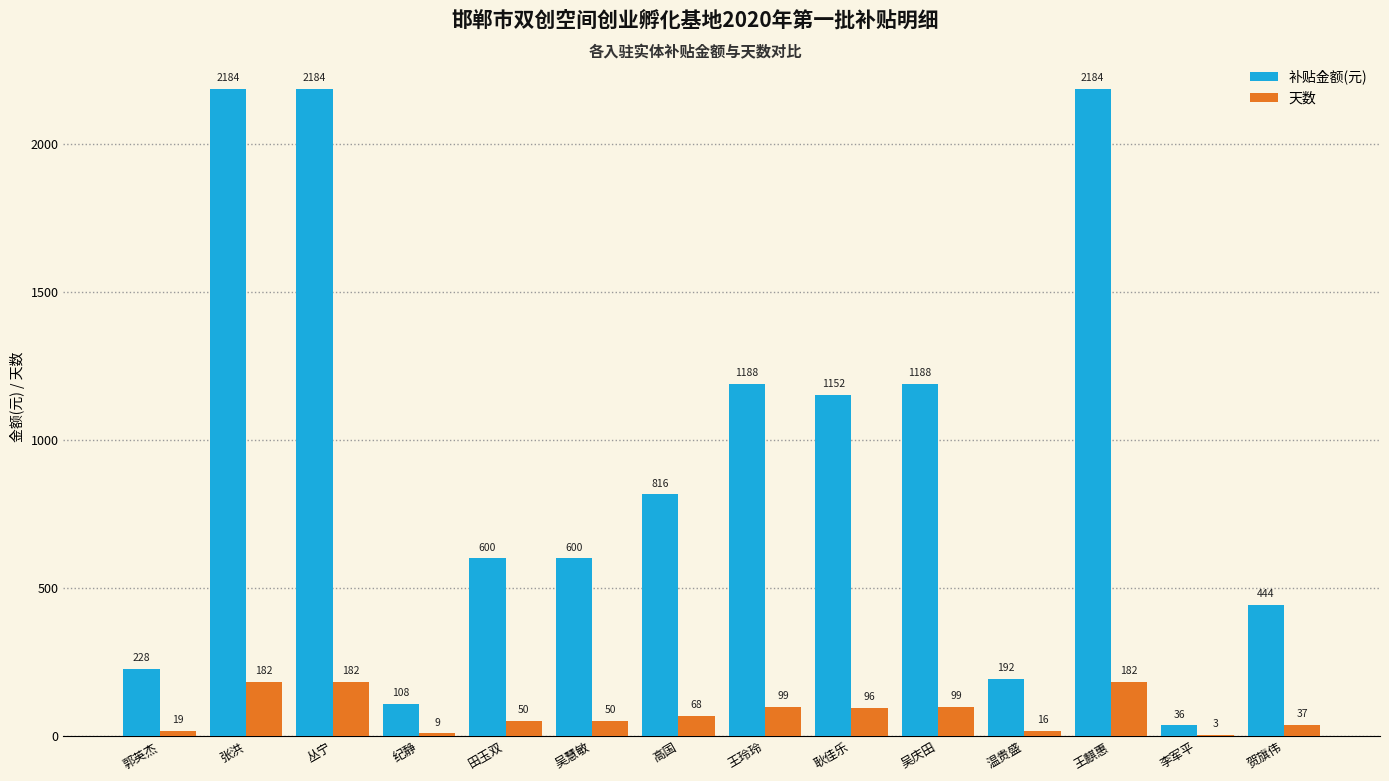

Reading left to right, transcribe all the data shown in this chart.

补贴金额(元): 228	2184	2184	108	600	600	816	1188	1152	1188	192	2184	36	444
天数: 19	182	182	9	50	50	68	99	96	99	16	182	3	37